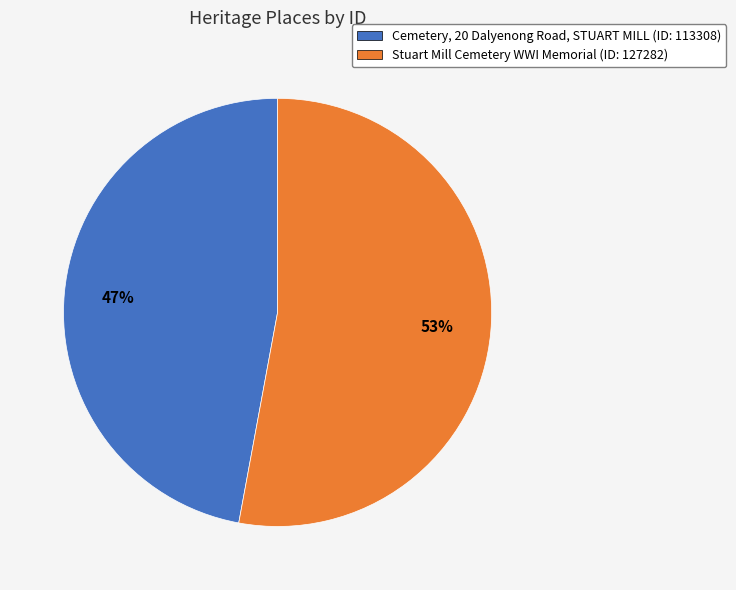

What percentage is the Stuart Mill Cemetery WWI Memorial slice, to the nearest percent?

53%